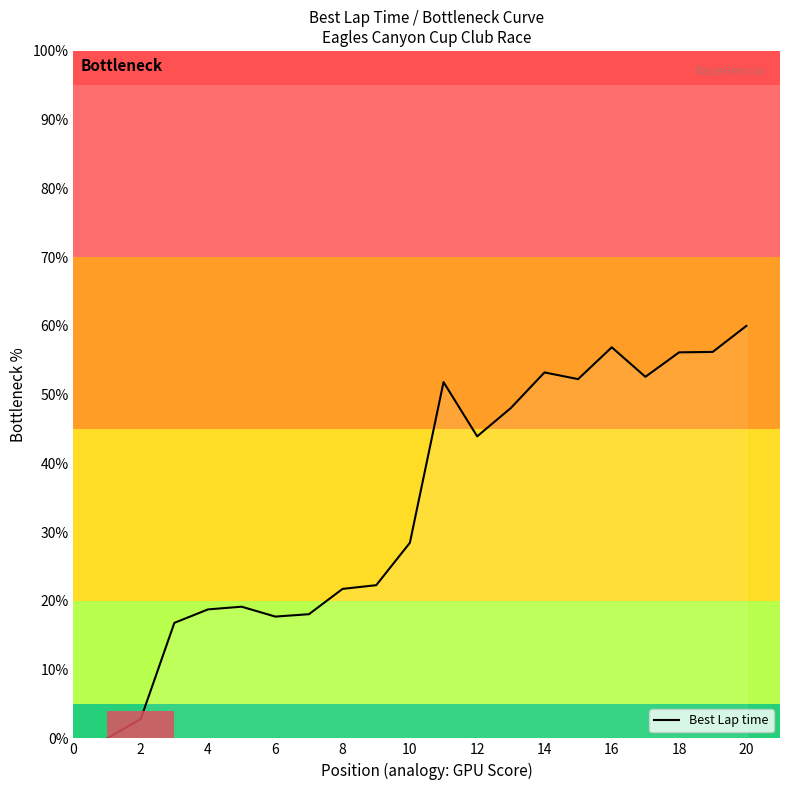

What is the greatest value displayed?

60.0